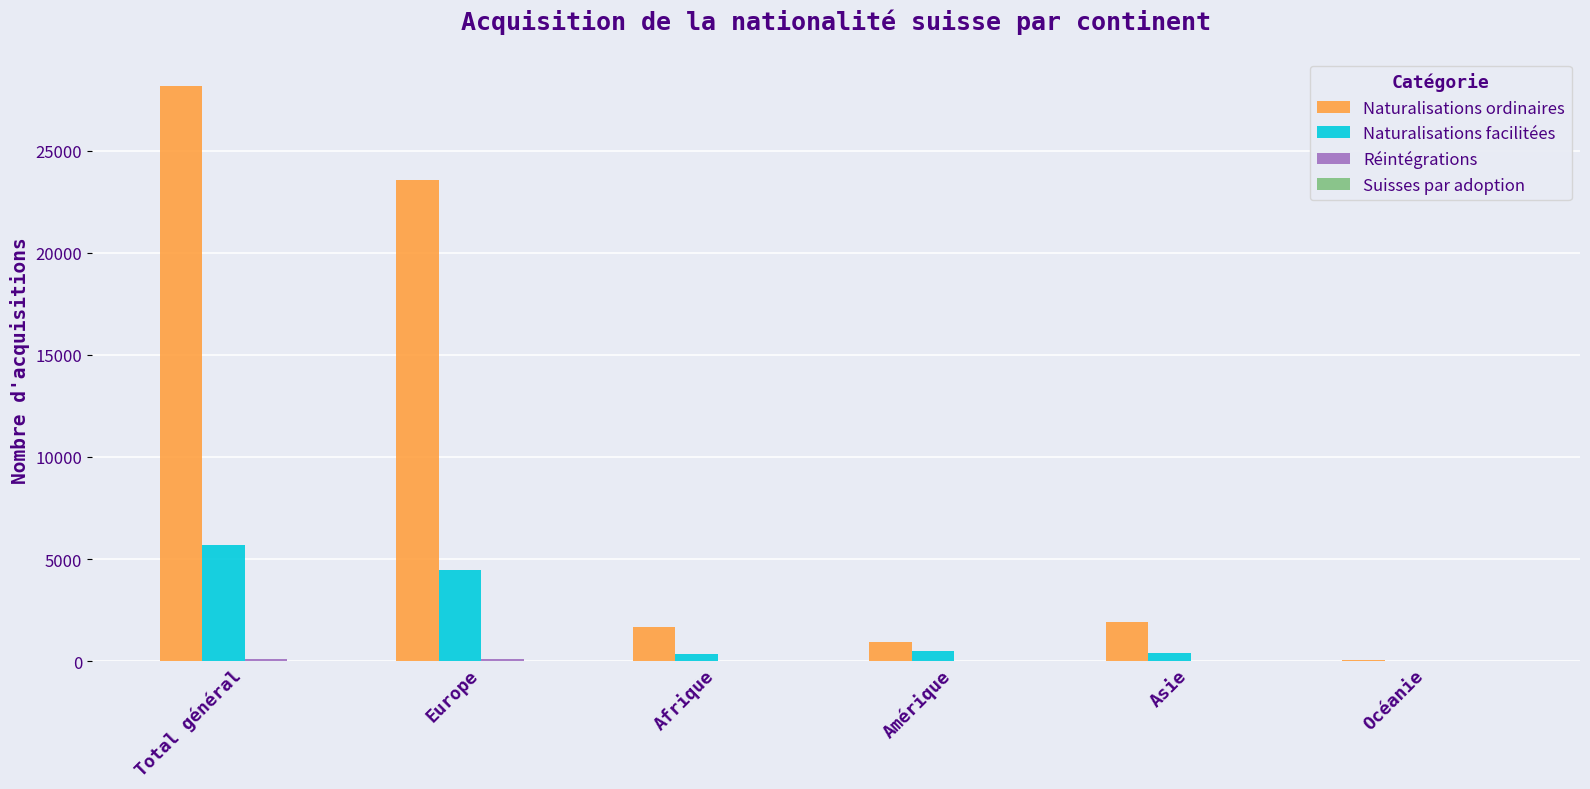

Which category has the highest value in the Naturalisations facilitées series?

Total général